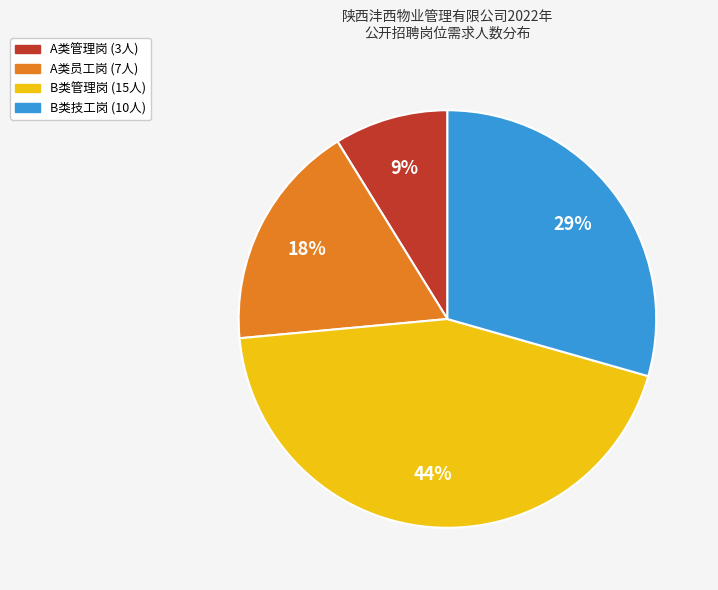

Is there any slice that represents more than half of the pie?

No